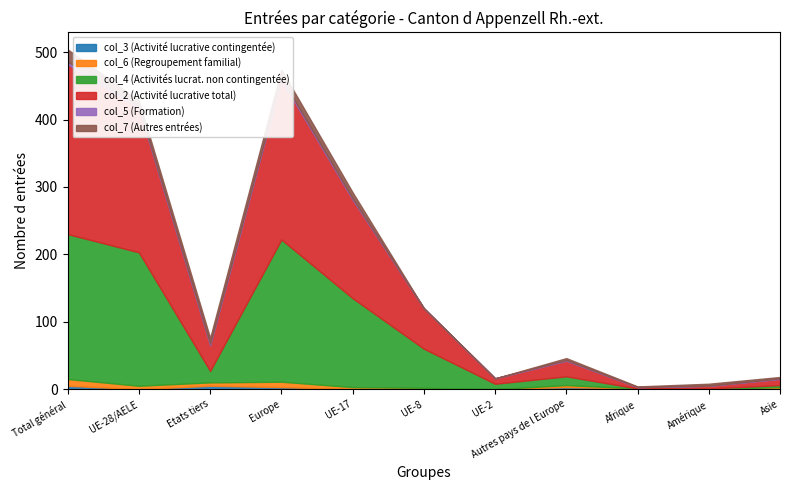

True or false: col_6 (Regroupement familial) and col_2 (Activité lucrative total) intersect in this chart.

False